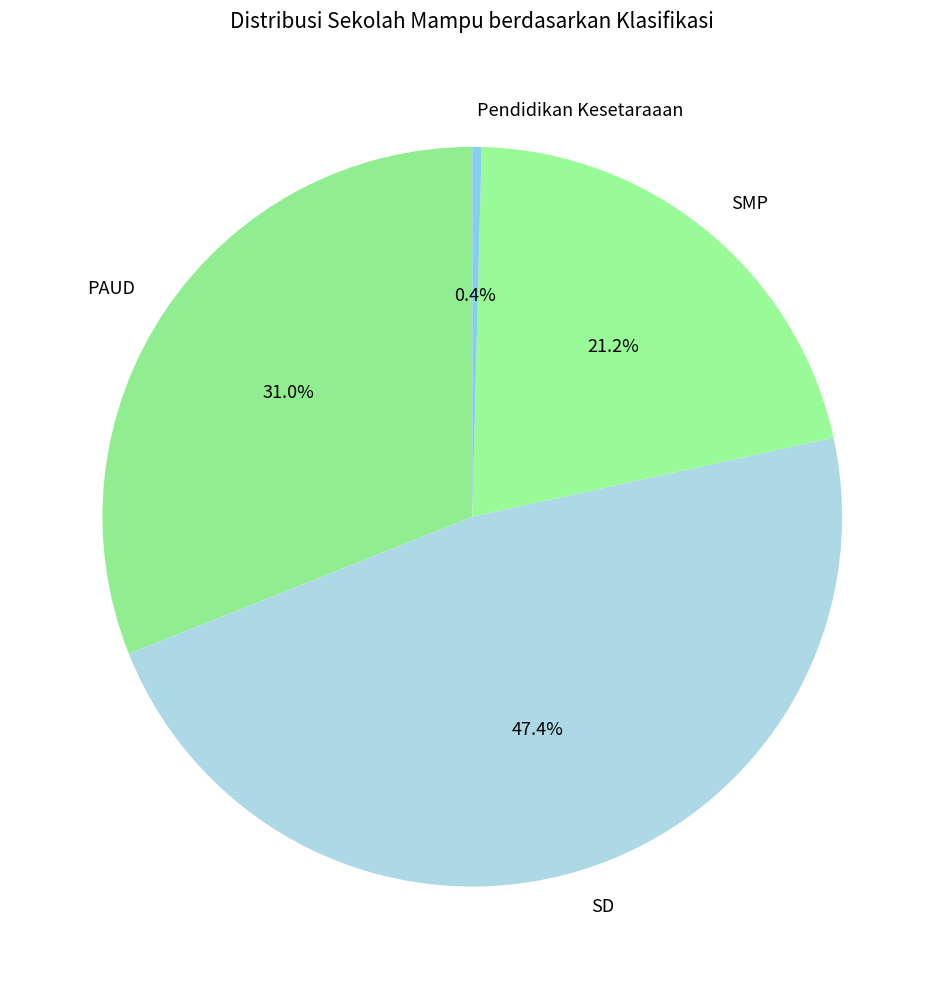

How many segments does this pie chart have?

4